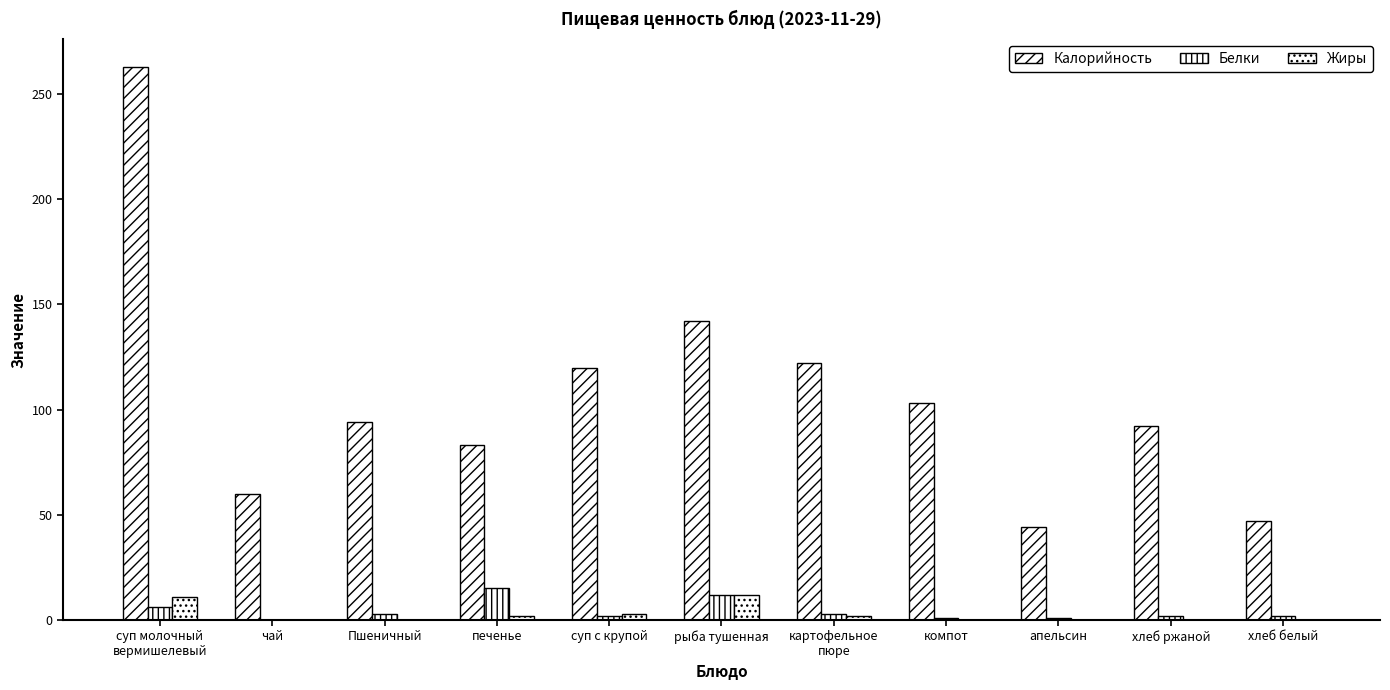

How many categories are shown in the chart?

11